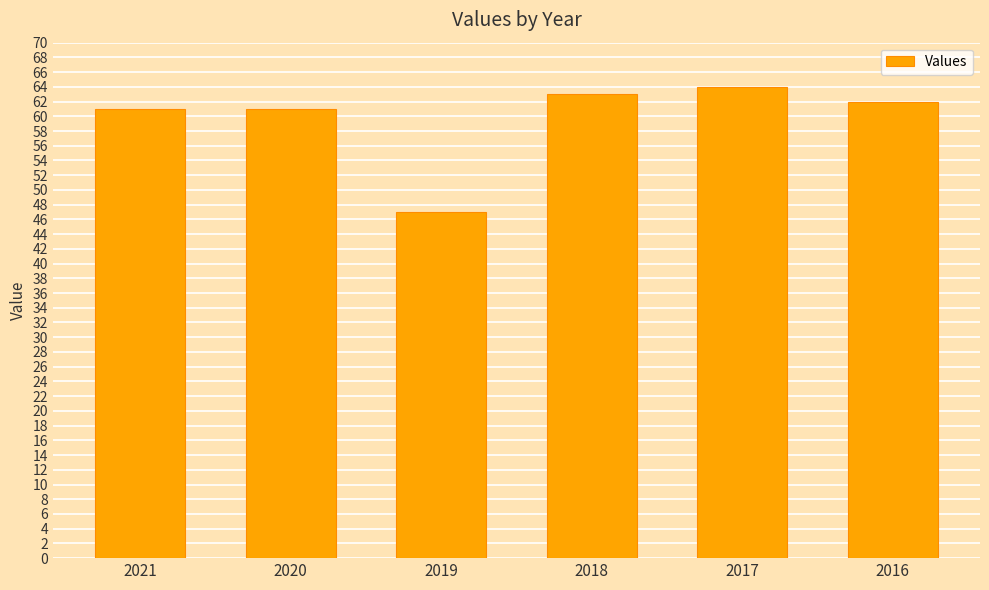

How many bars are there in total?

6